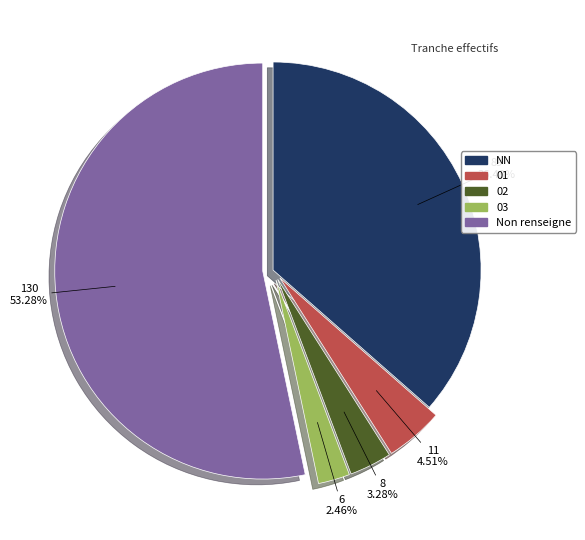

Is there a majority slice in this chart?

Yes